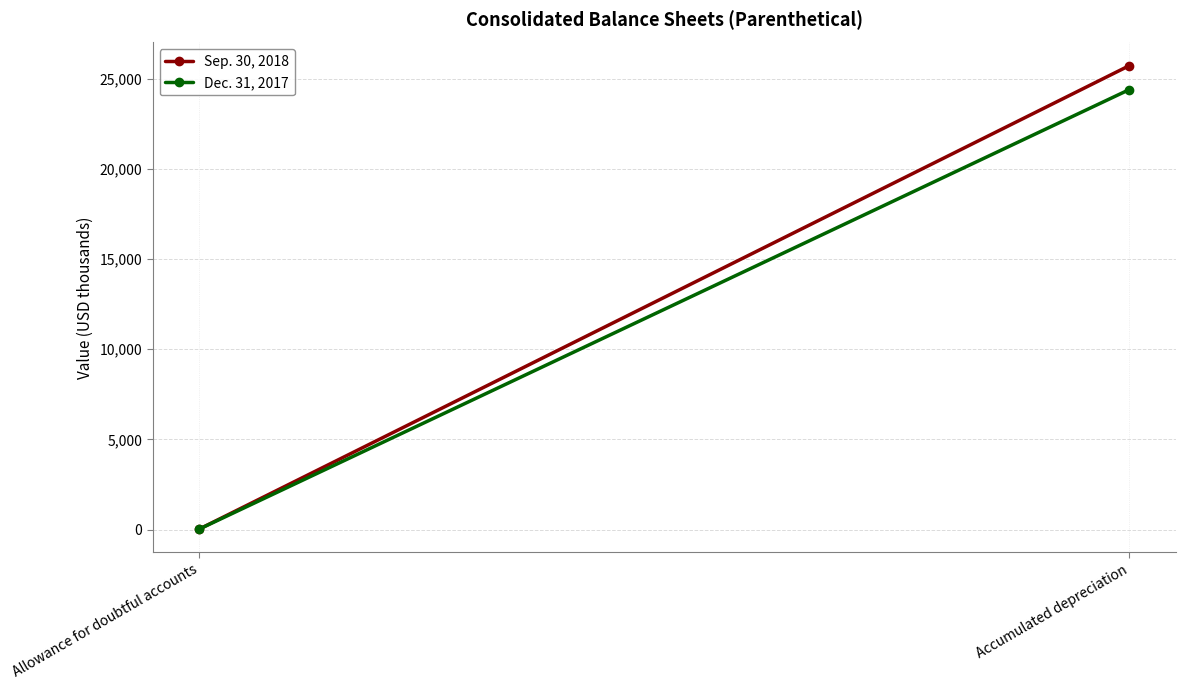

Which series has the largest total across all categories?

Sep. 30, 2018